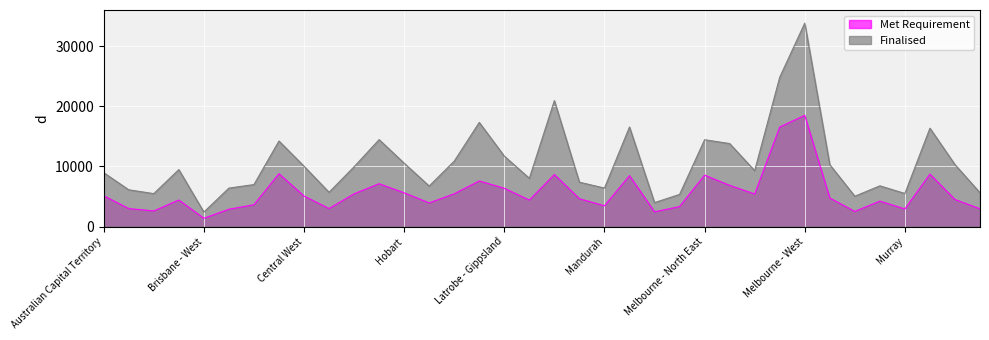

True or false: Met Requirement and Finalised cross at least once.

False